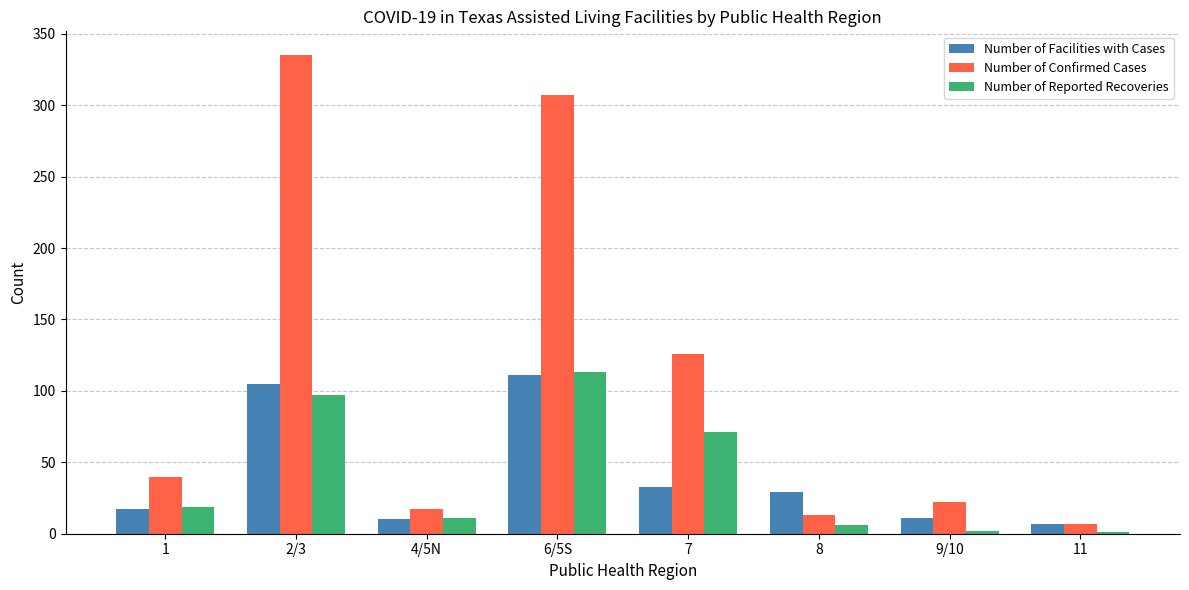

The Number of Facilities with Cases series shows 29 at 8. True or false?

True